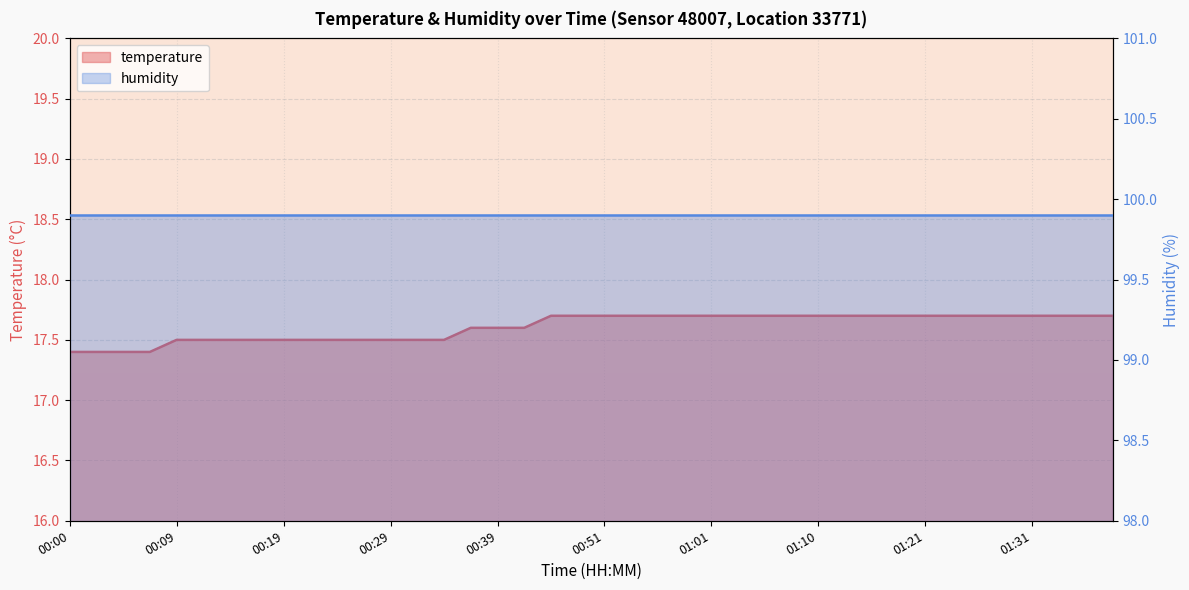

What is the minimum value shown in the chart?

17.4